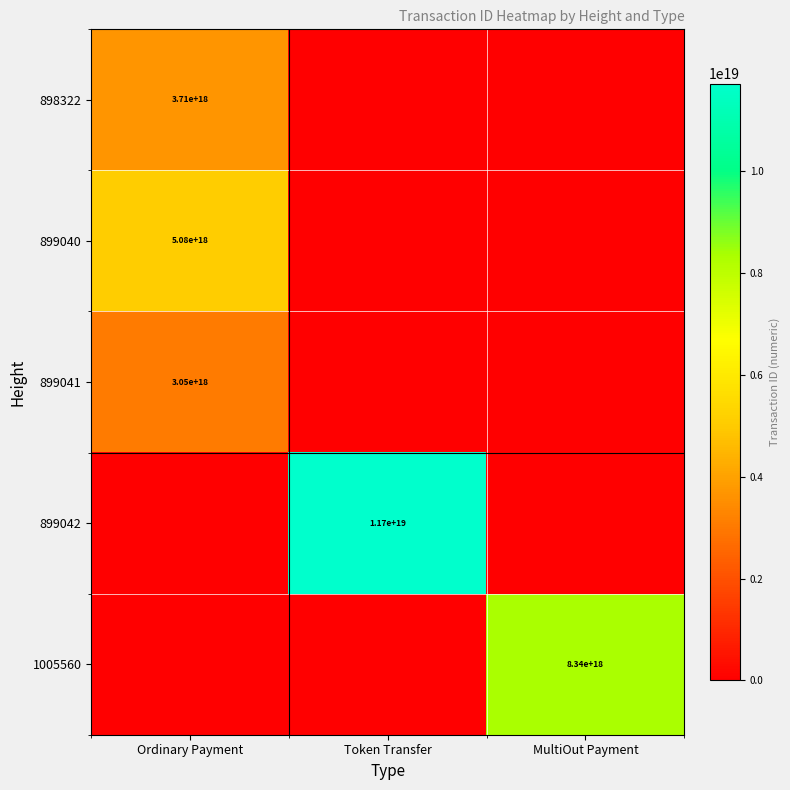

What is the total value across all series at Token Transfer?

11719276555188637696